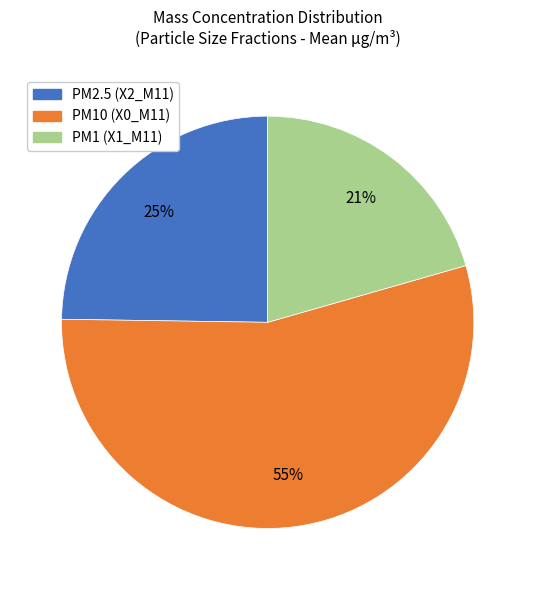

To the nearest percent, what is the difference between the largest and smallest slice percentages?

34%